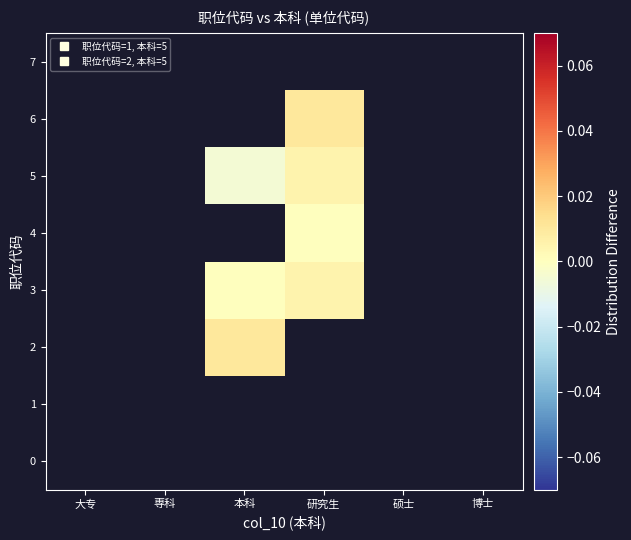

Is the value of 0 at 研究生 greater than the value of 5 at 研究生?

No